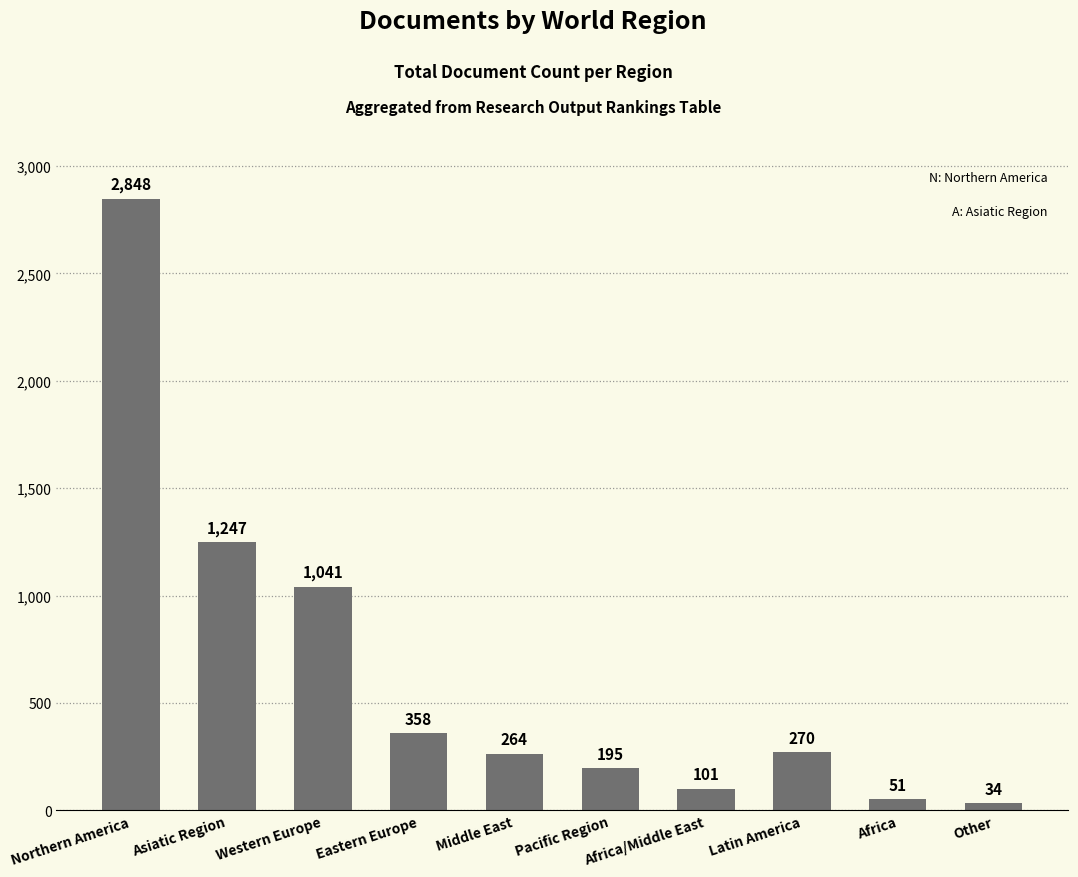

What is the value of the 1st bar from the left?

2848